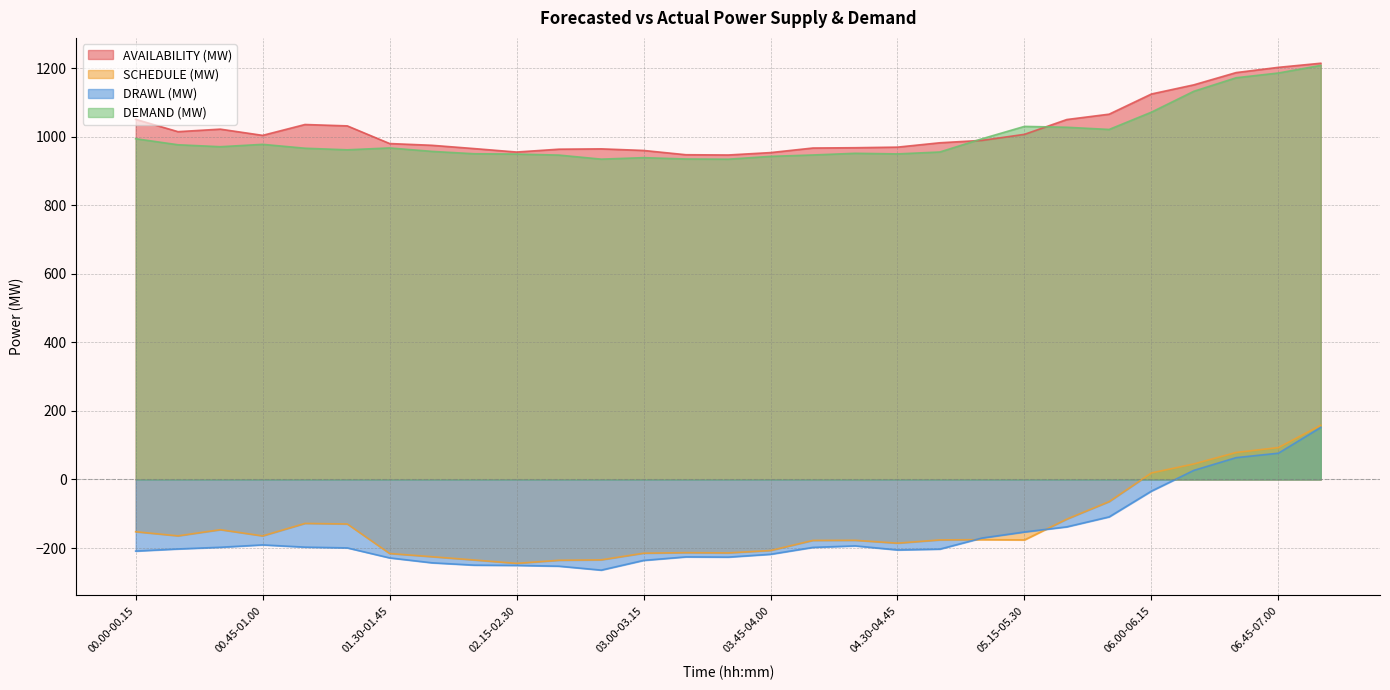

What are all the series names shown in the legend?

AVAILABILITY (MW), SCHEDULE (MW), DRAWL (MW), DEMAND (MW)